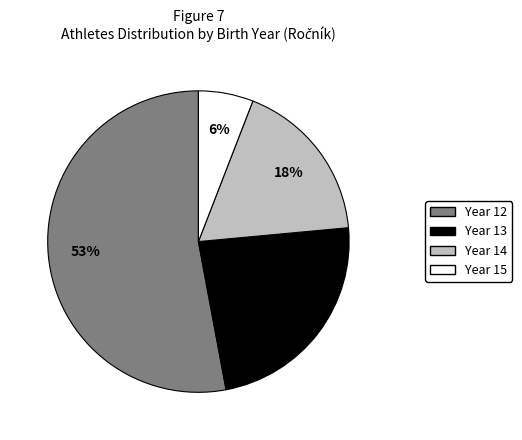

To the nearest percent, what is the average slice percentage?

25%